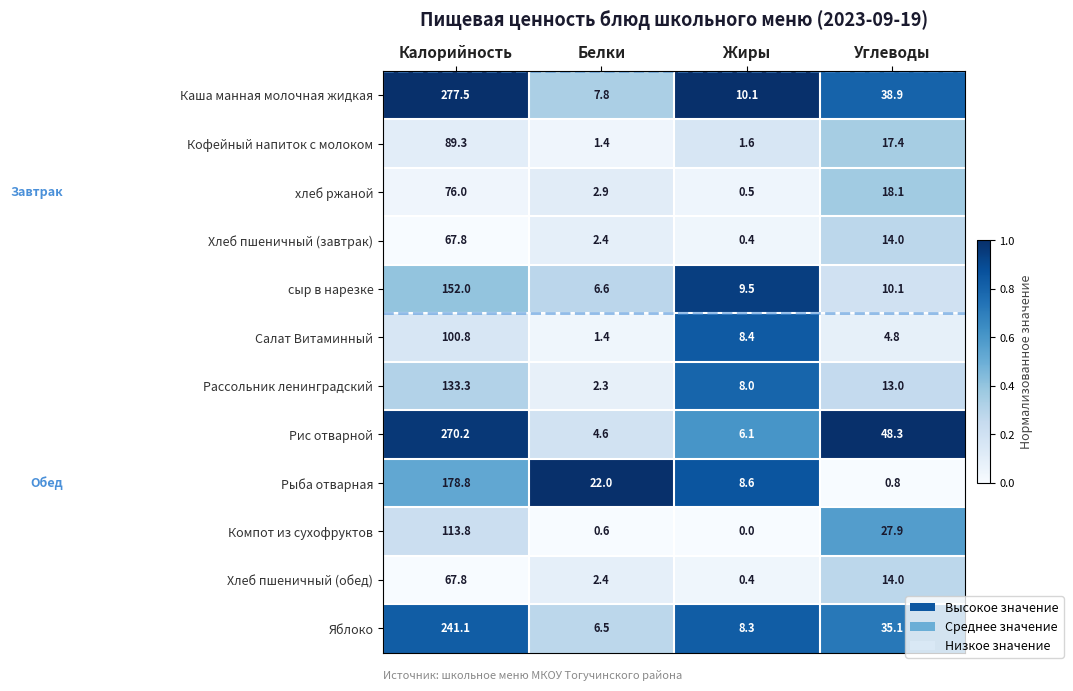

Which label corresponds to the smallest value in the chart?

Жиры